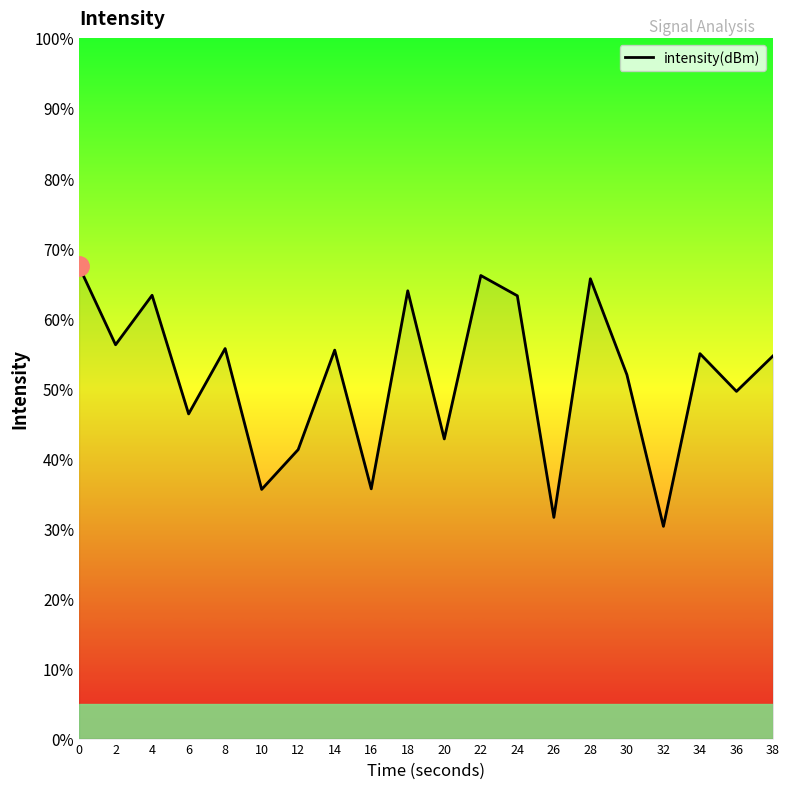

The chart shows a value of 66.1 at 22. True or false?

True